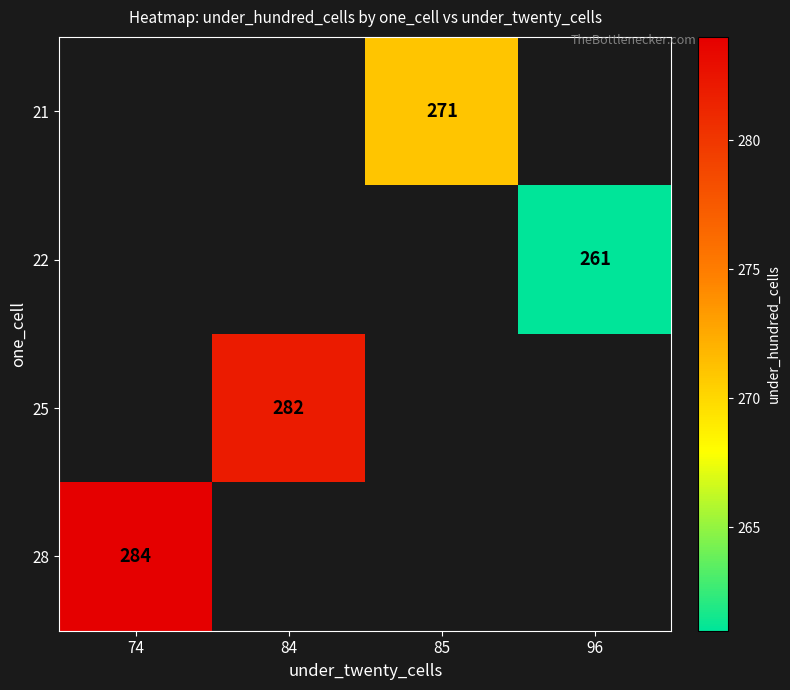

True or false: 22 has a value of 261 at 96.

True